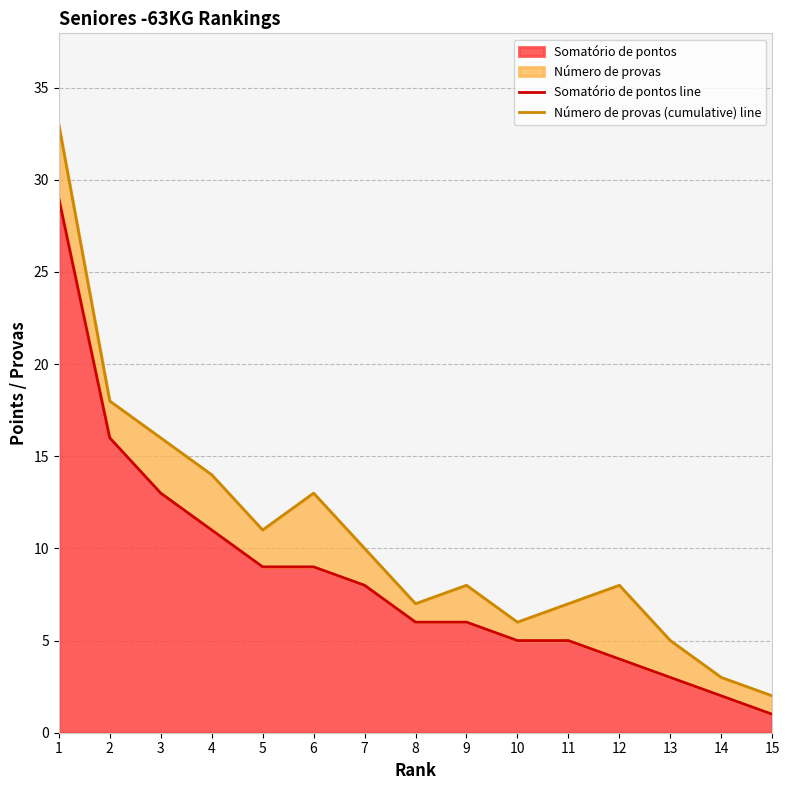

What is the greatest value displayed?

33